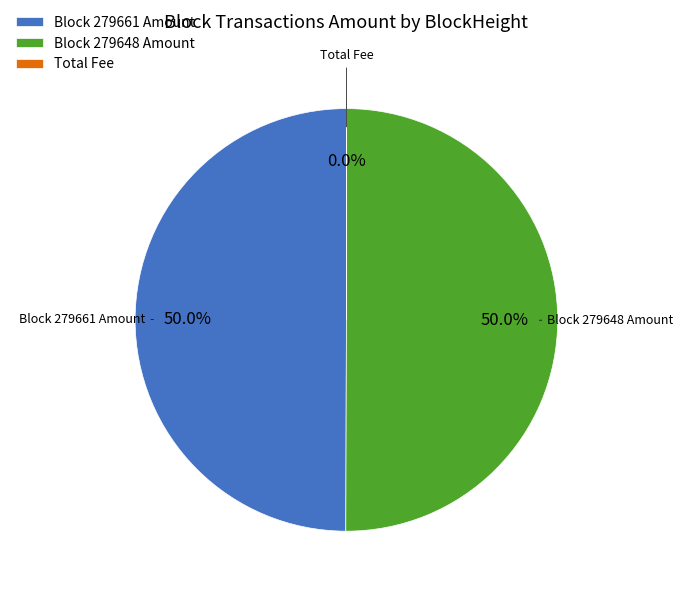

What percentage is NOT represented by Block 279648 Amount?

50.0%